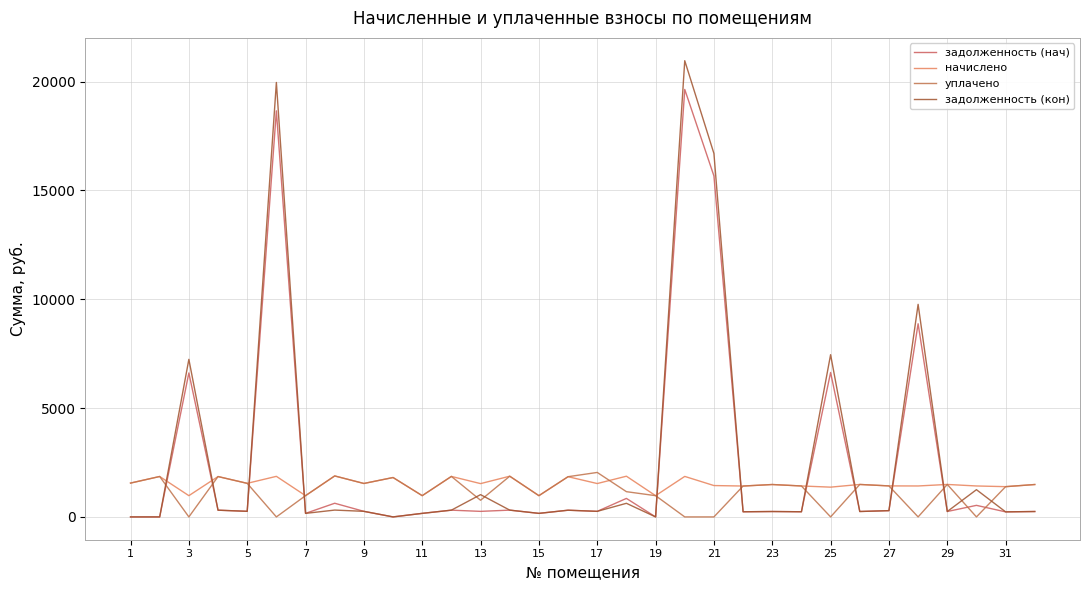

Does the chart display data point markers on the line(s)?

No